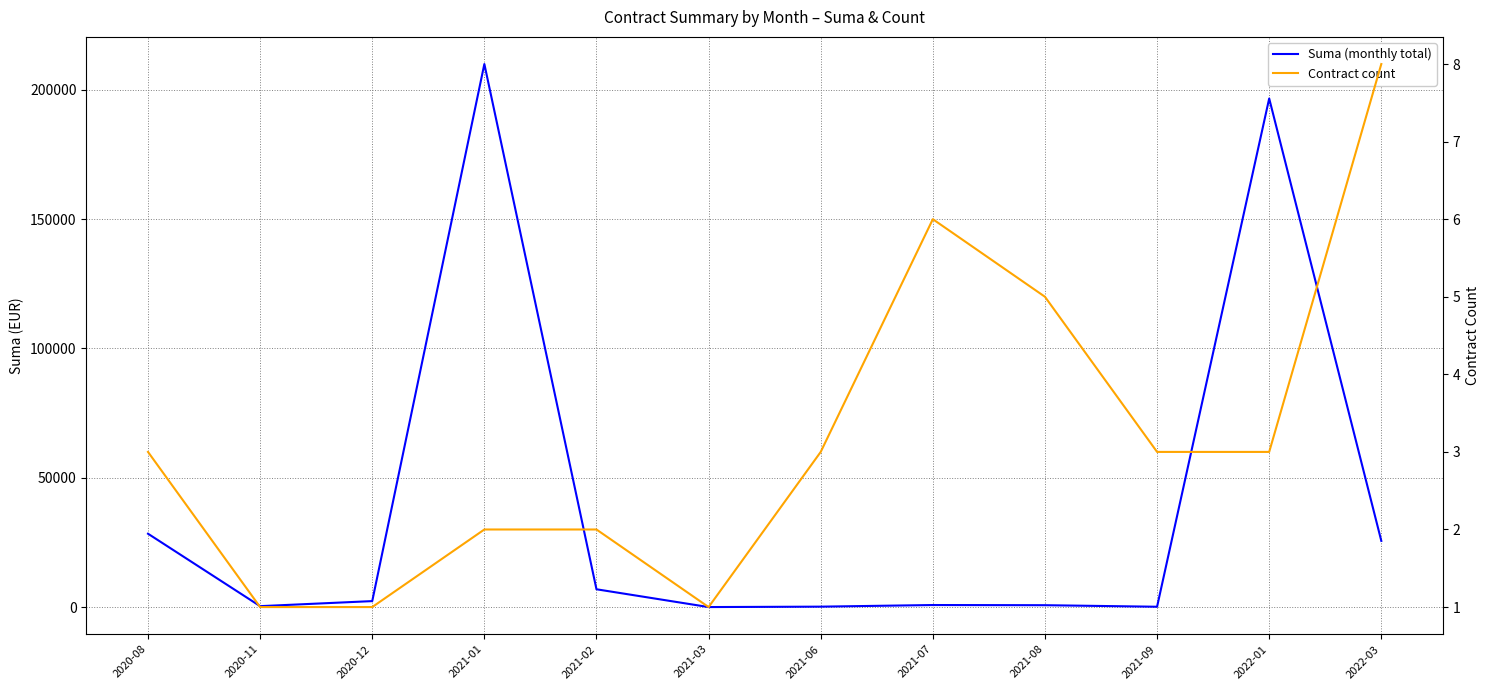

At how many categories does at least one series exceed 21218?

4